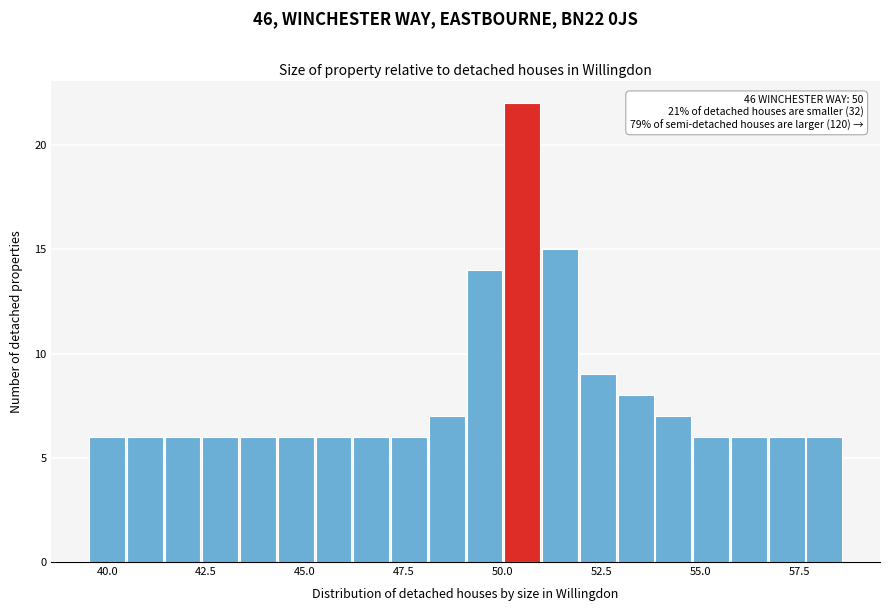

Read against the x-axis, roughly where is the centre of the tallest bar?

50.5